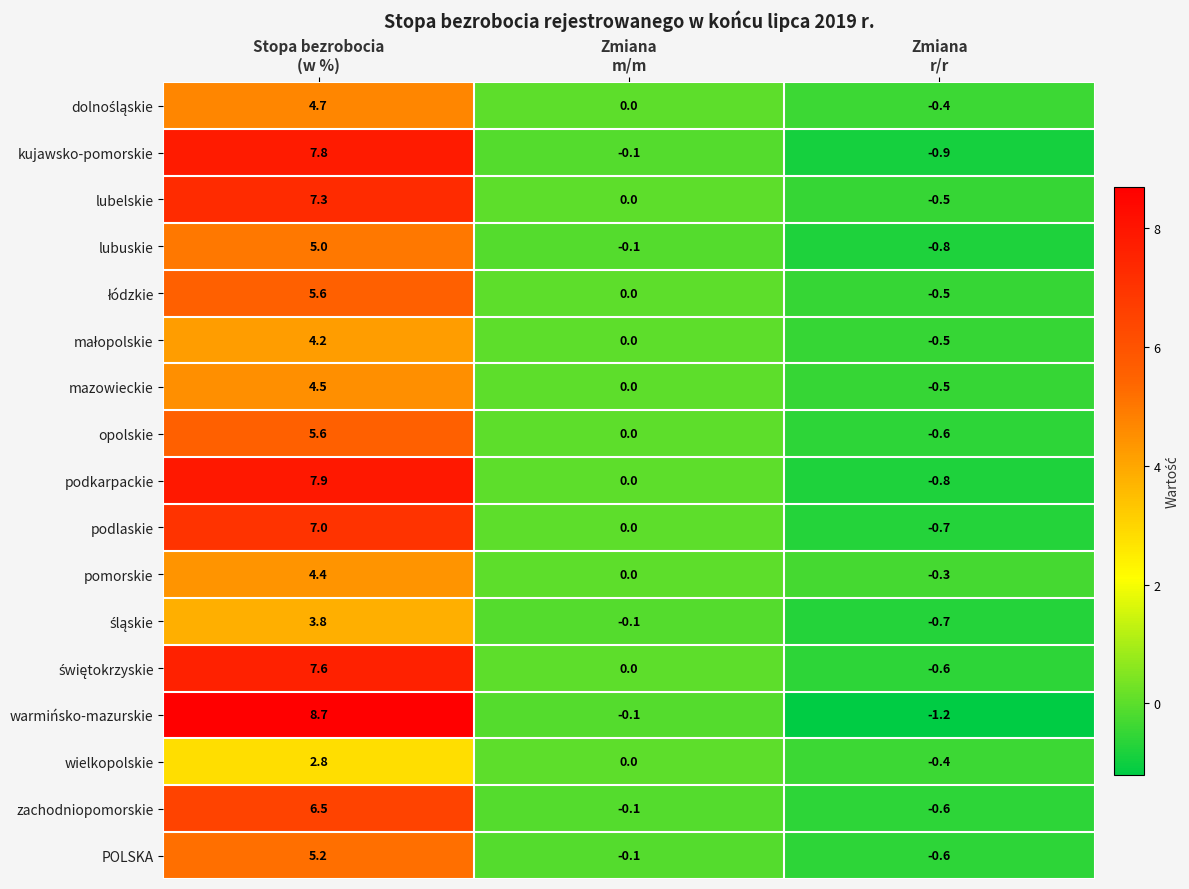

At which category is the sum across all series the highest?

Stopa bezrobocia
(w %)